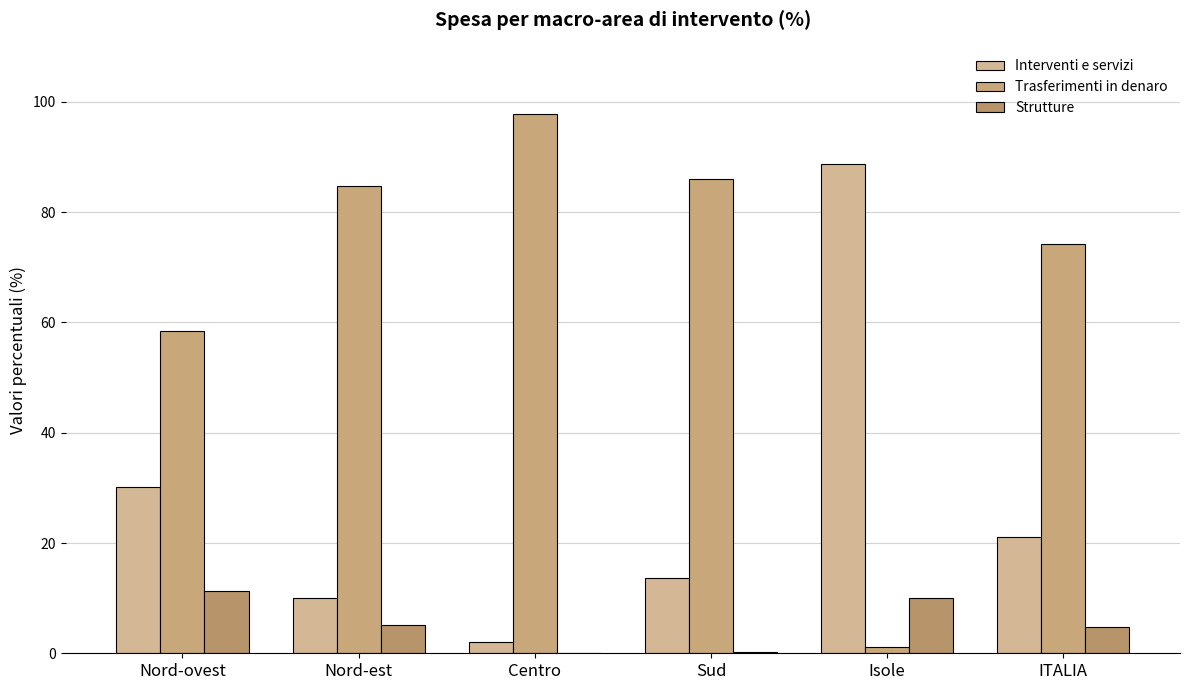

What is the average value of the Interventi e servizi series?

27.6